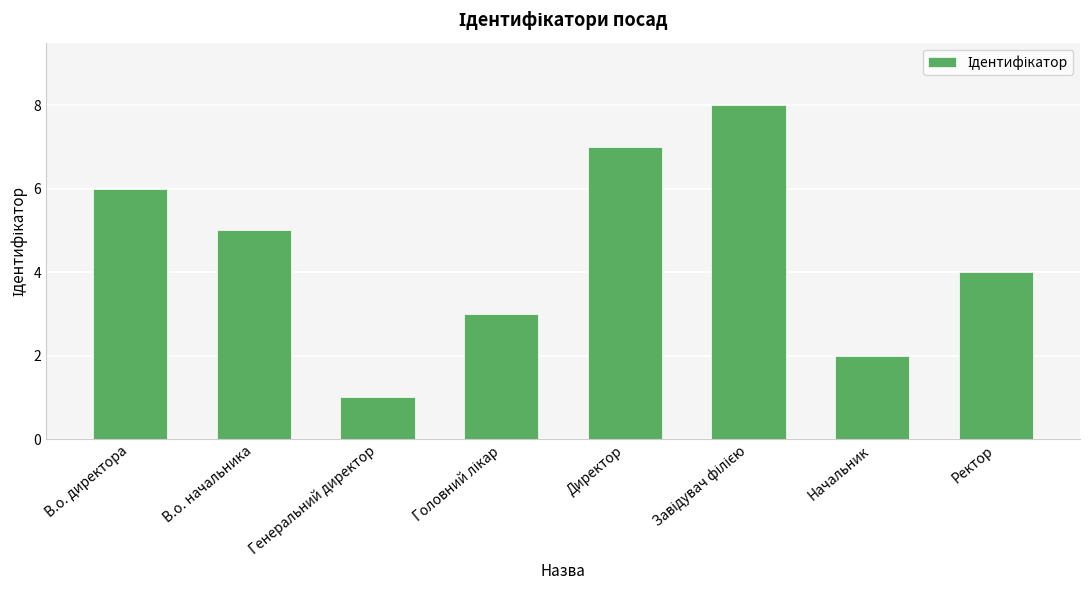

What value does the data have at Ректор?

4